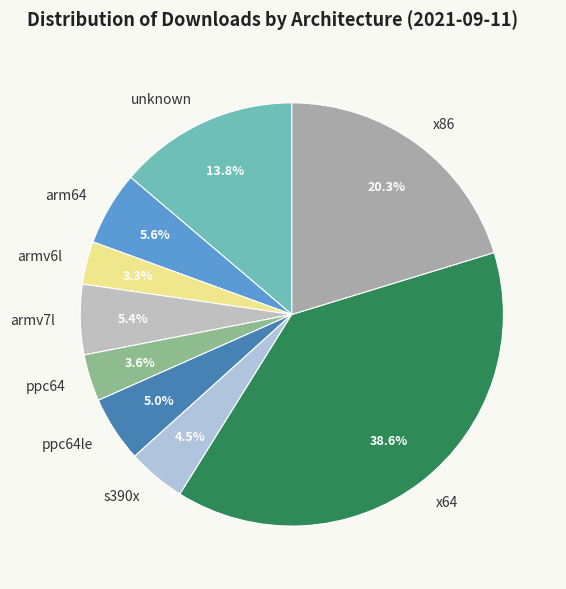

Which has a higher value, armv7l or armv6l?

armv7l